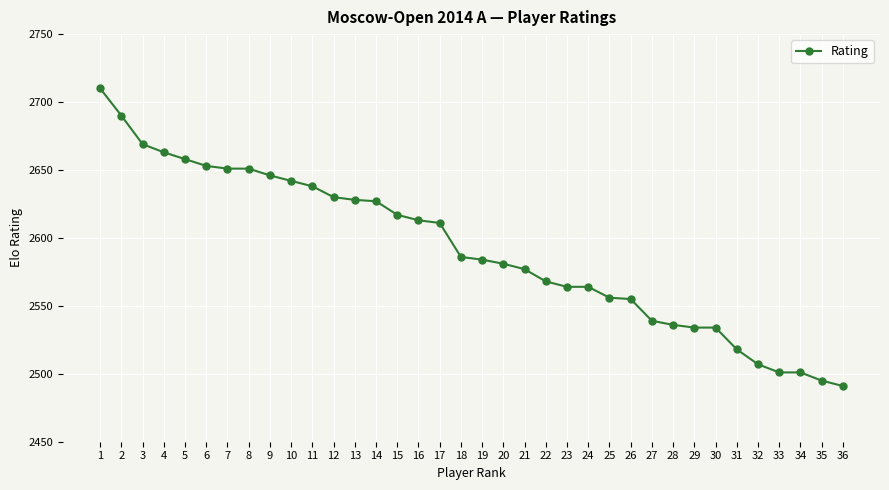

What value does the data have at 23, to the nearest 5?

2565